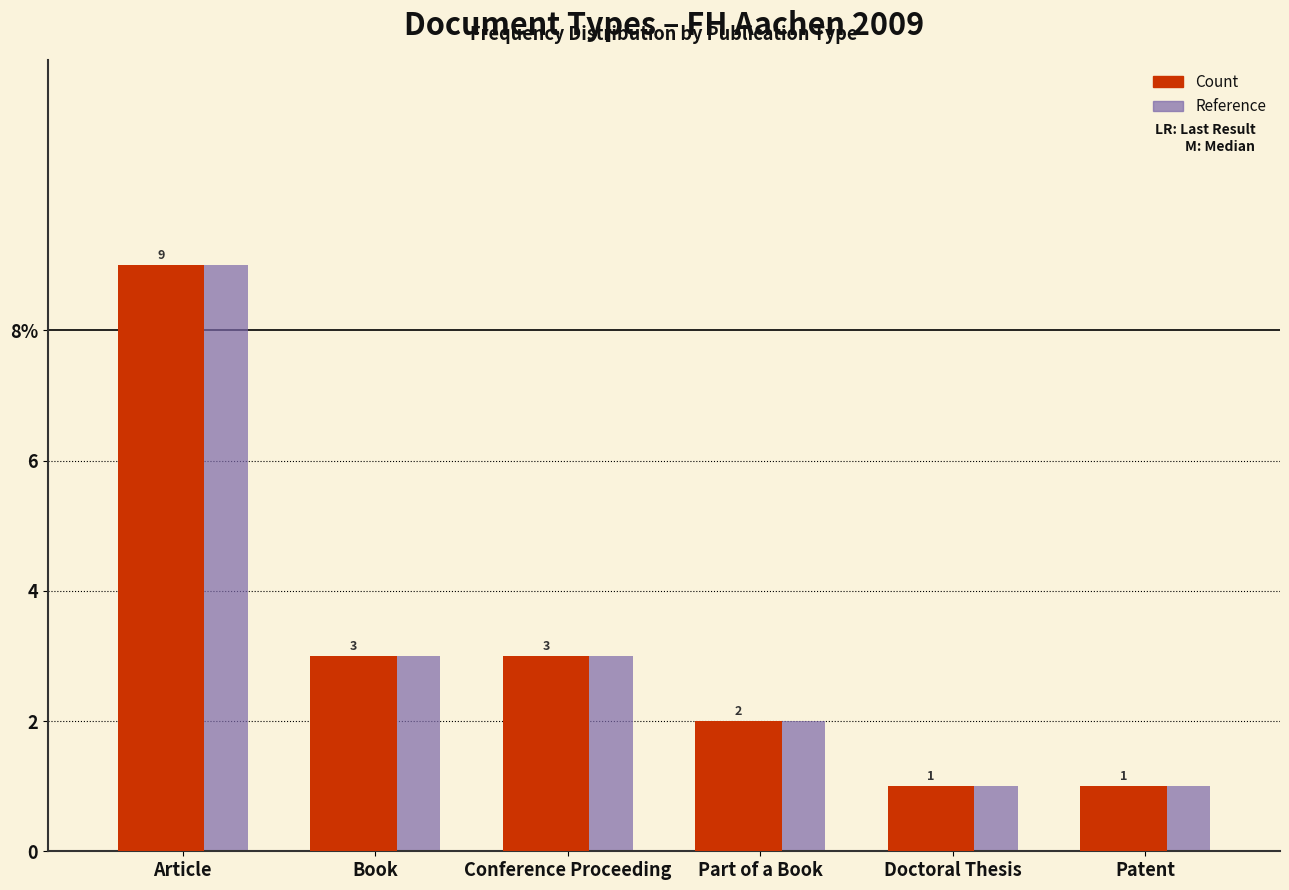

What are all the series names shown in the legend?

Count, Reference